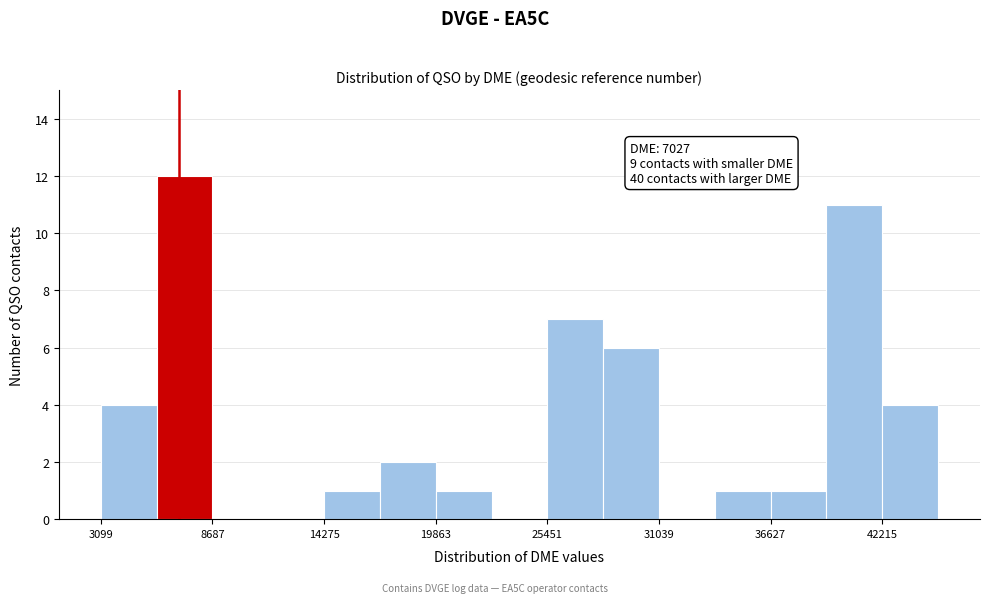

Around what value on the x-axis is the tallest bar? Give the approximate position of its centre, as read against the axis.

7000